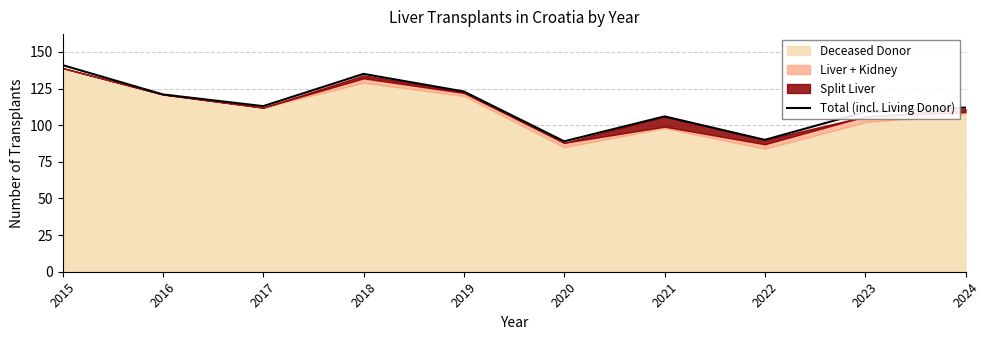

The value at 2022 is 90. True or false?

True